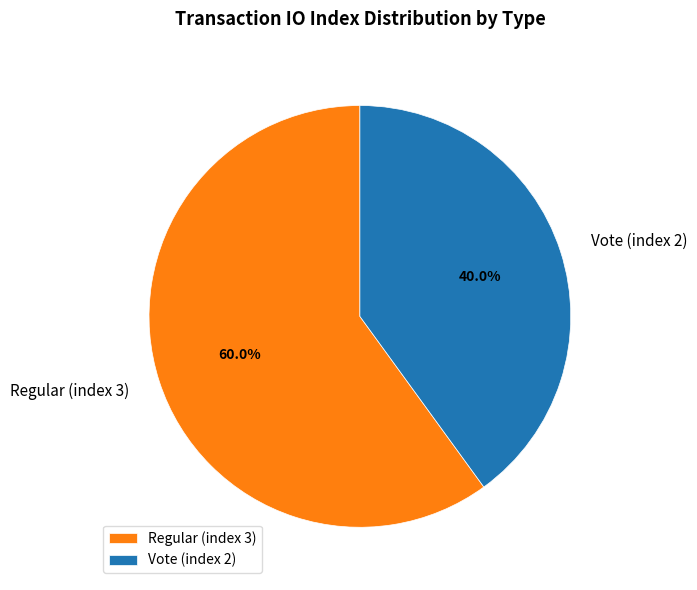

What percentage is NOT represented by Vote (index 2)?

60.0%